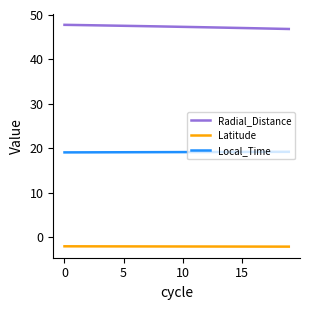

Rank the series by their maximum value, from highest to lowest.

Radial_Distance, Local_Time, Latitude